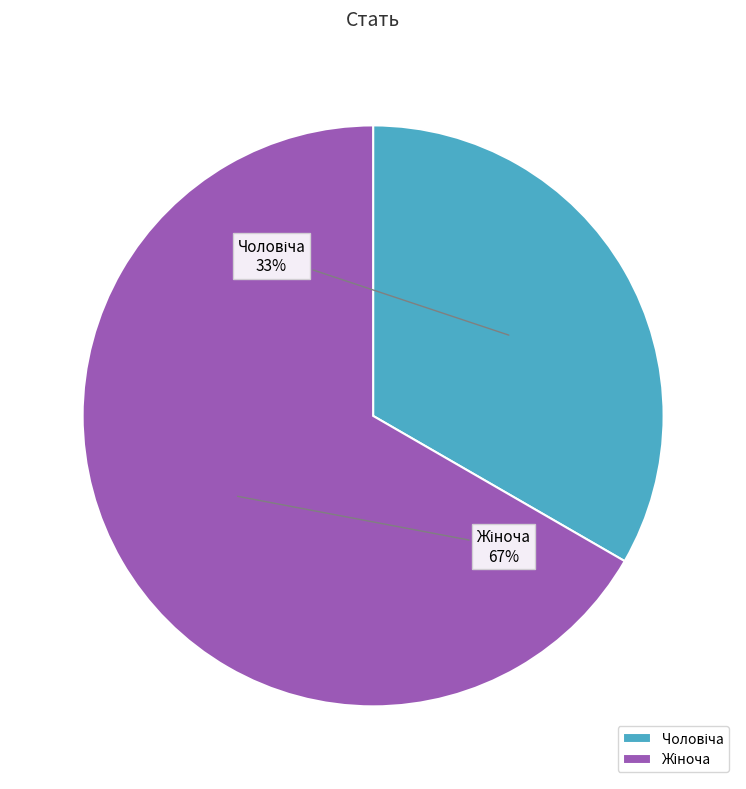

Count the number of slices in the pie.

2